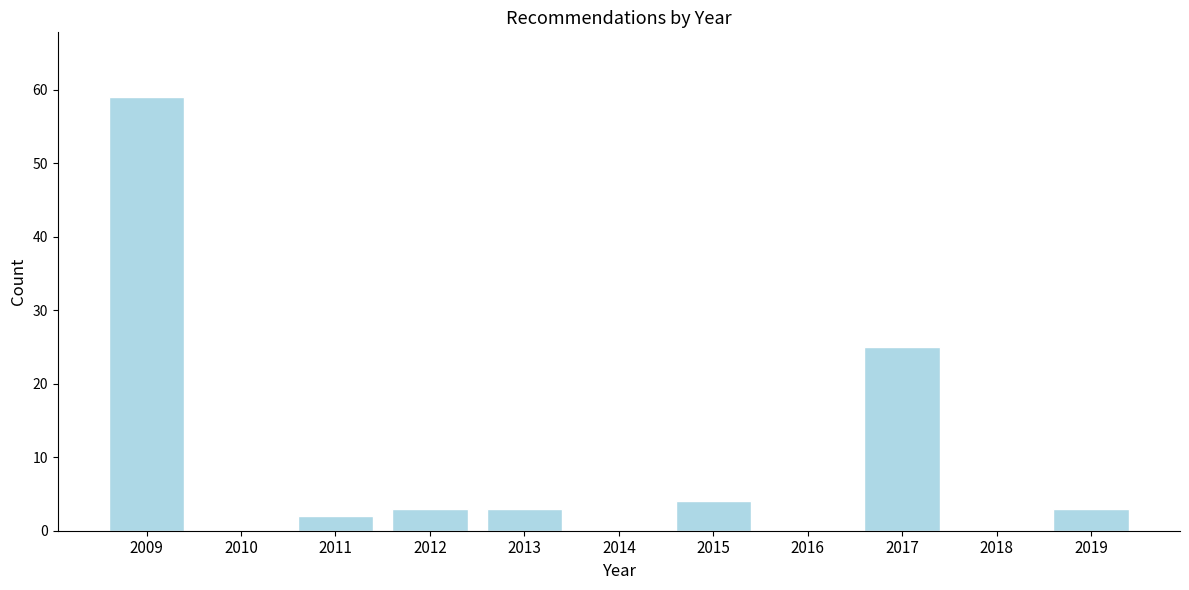

Reading left to right, transcribe all the data shown in this chart.

2009=59	2010=0	2011=2	2012=3	2013=3	2014=0	2015=4	2016=0	2017=25	2018=0	2019=3